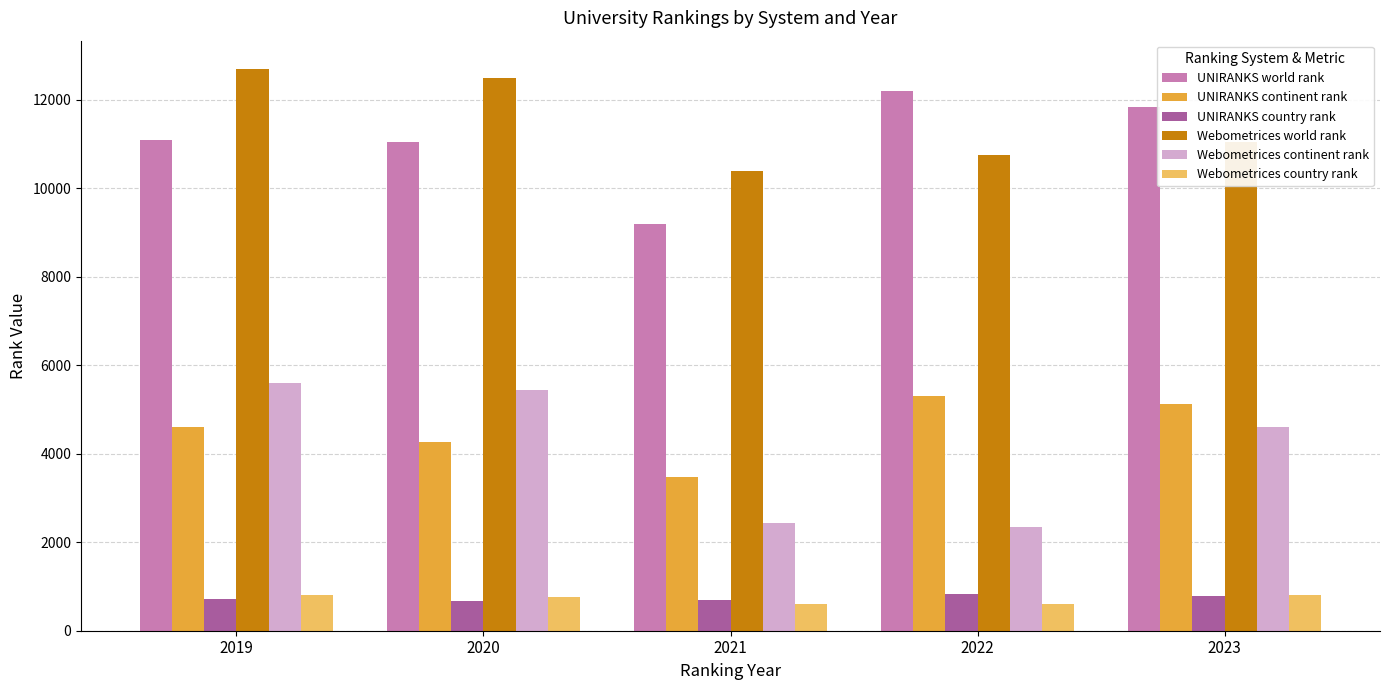

What is the sum of all Webometrices continent rank values?

20416